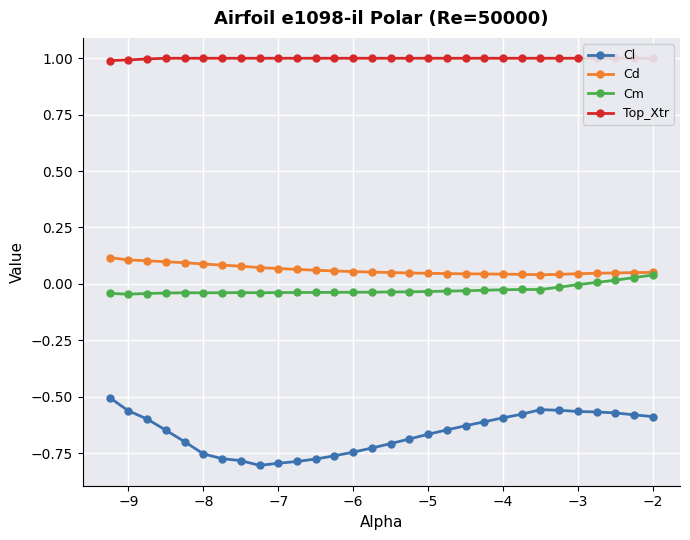

What is the difference between the maximum and minimum values in the Cm series?

0.1